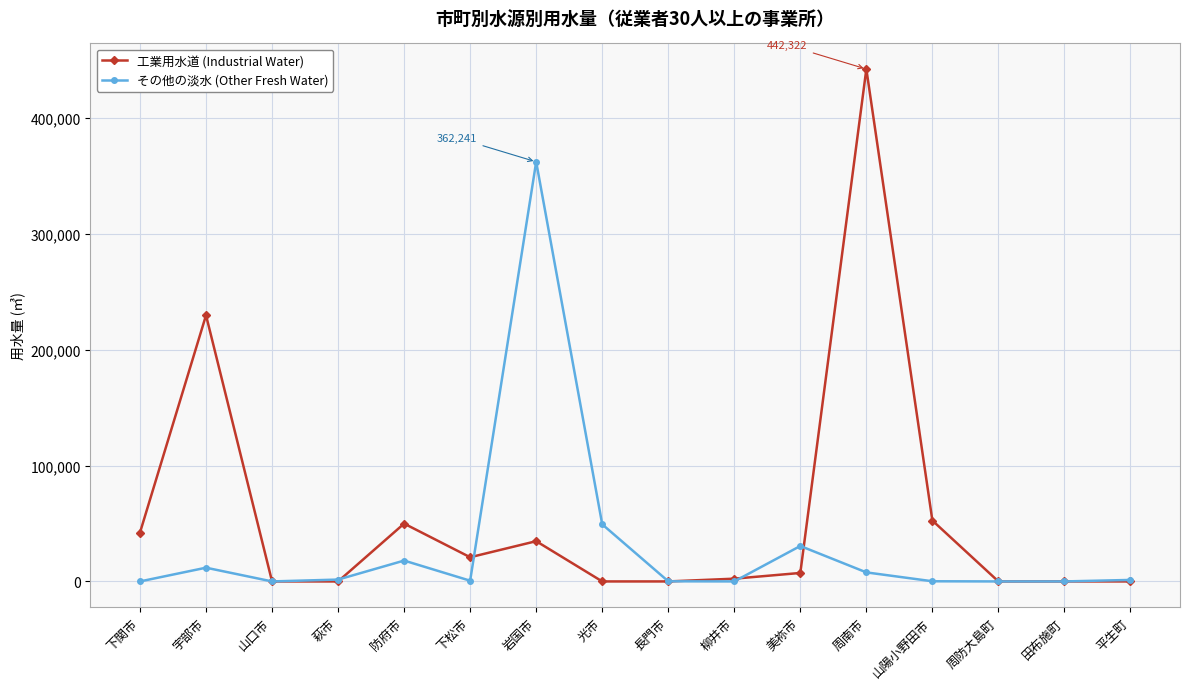

True or false: 工業用水道 (Industrial Water) has more than 2 points higher than both neighbors.

True